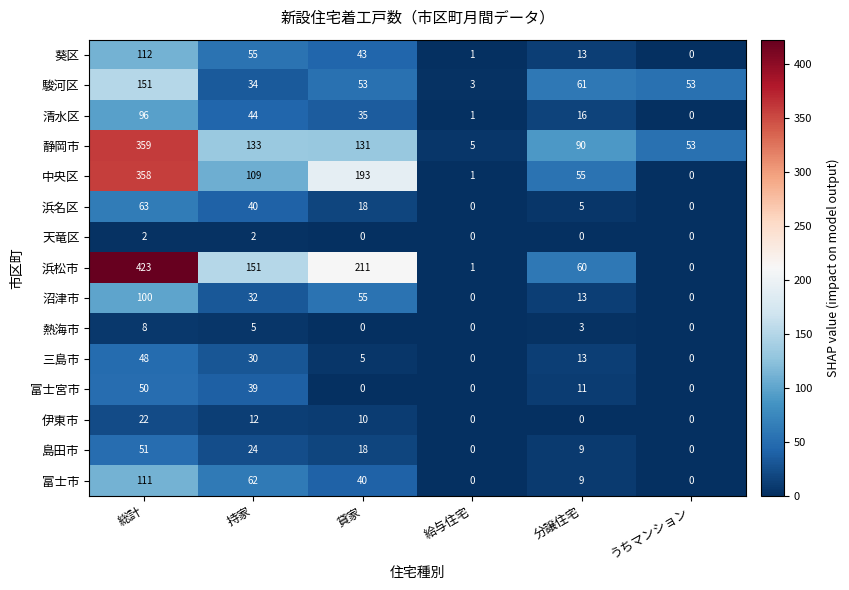

Where does the 浜松市 series first go above 151?

総計